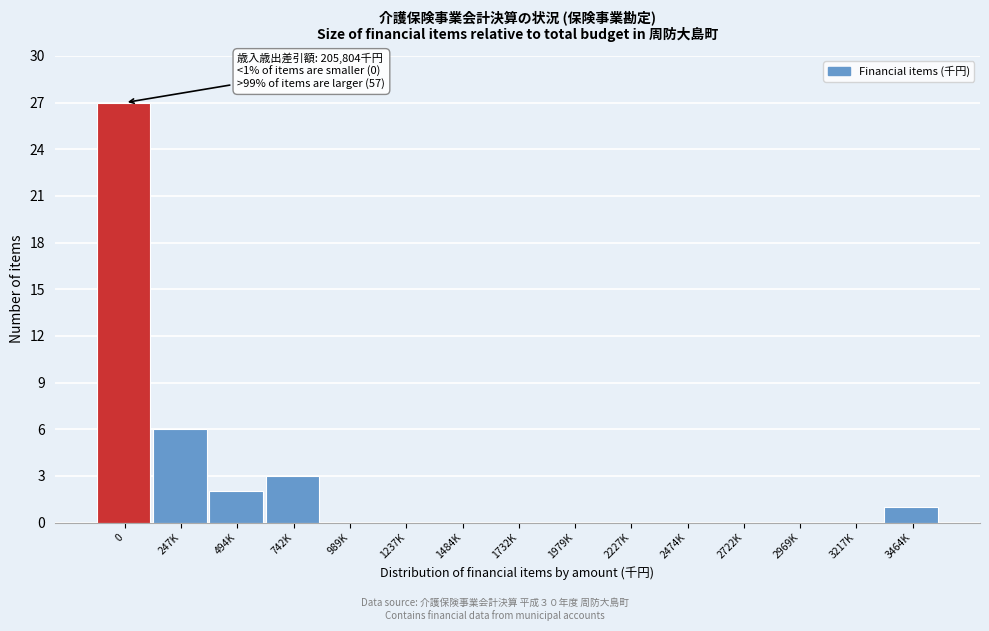

Reading right to left, extract all data points from this chart.

3464K=1	3217K=0	2969K=0	2722K=0	2474K=0	2227K=0	1979K=0	1732K=0	1484K=0	1237K=0	989K=0	742K=3	494K=2	247K=6	0=27